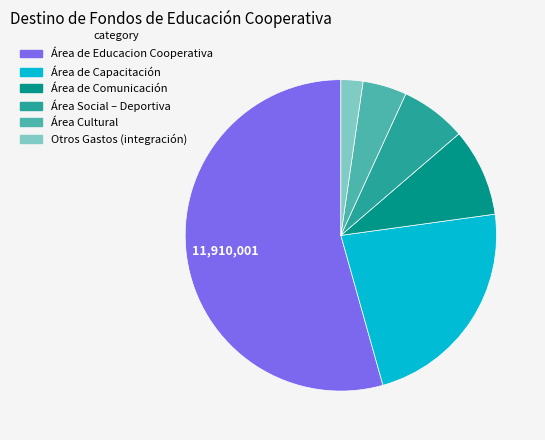

How many segments does this pie chart have?

6